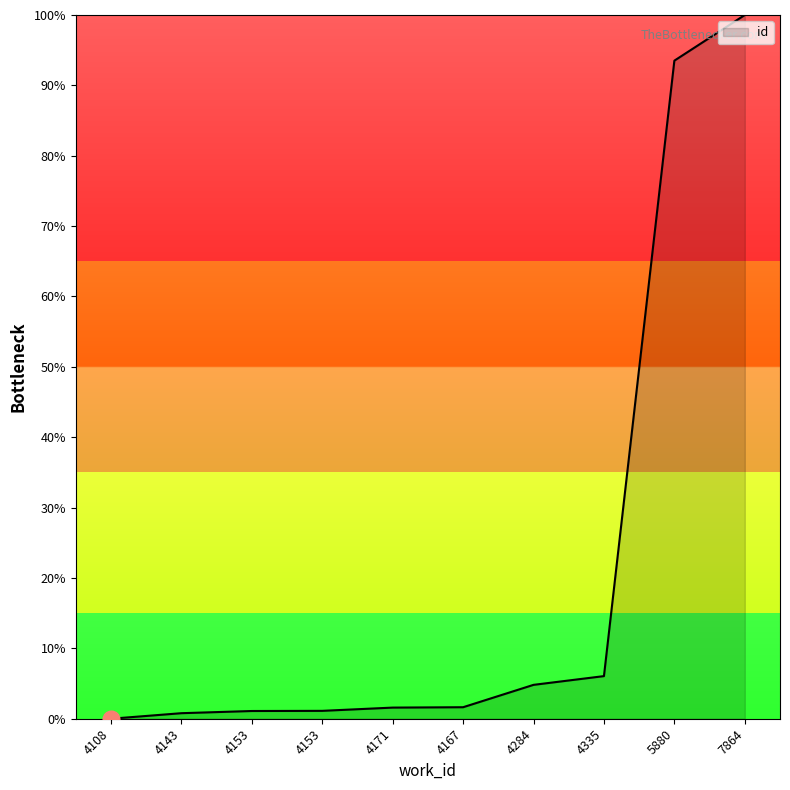

Does the chart display data point markers on the line(s)?

No